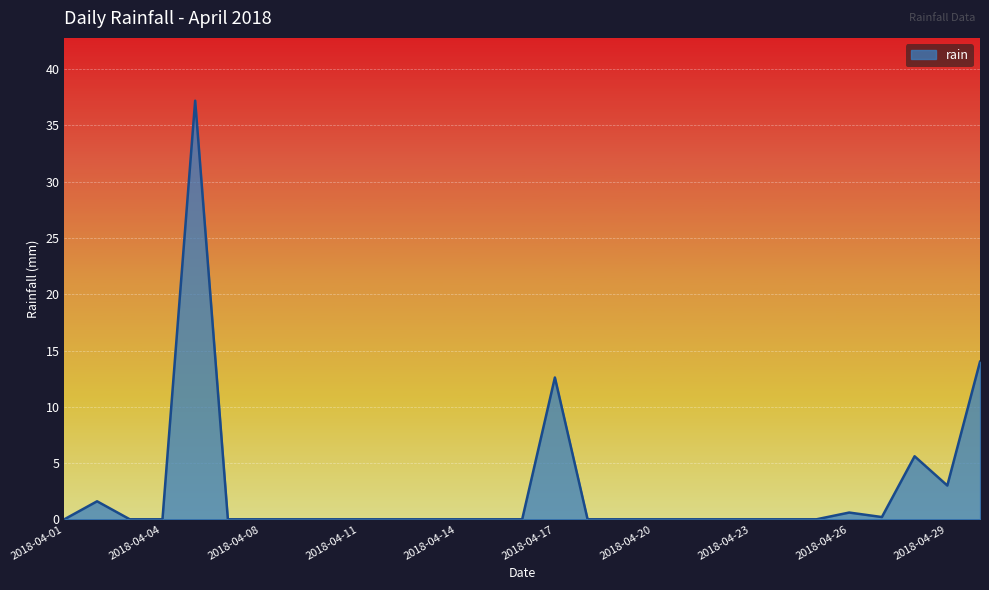

What is the greatest value displayed?

37.2